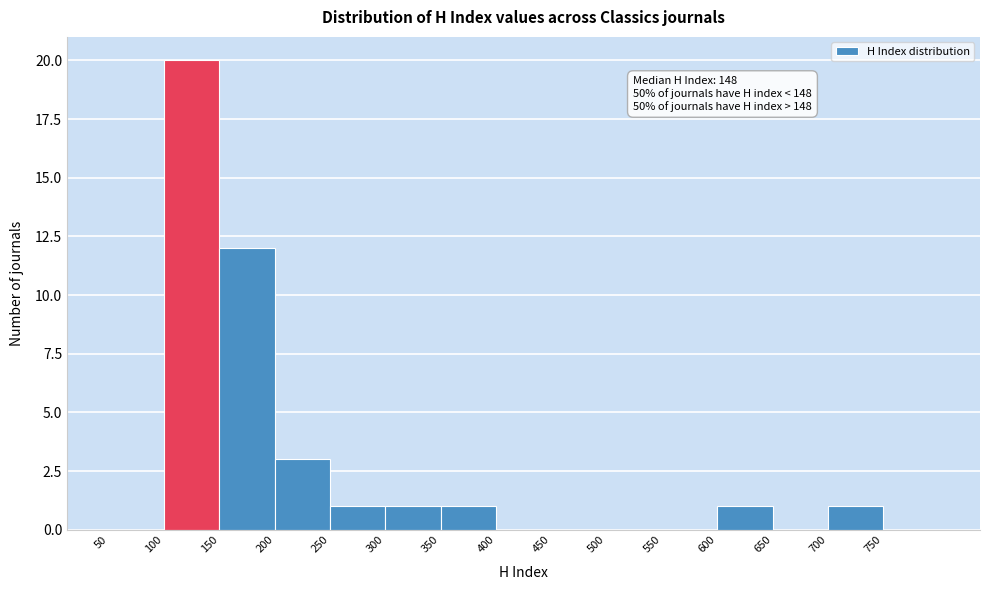

Over which range of the x-axis is the bar tallest?

100 to 150